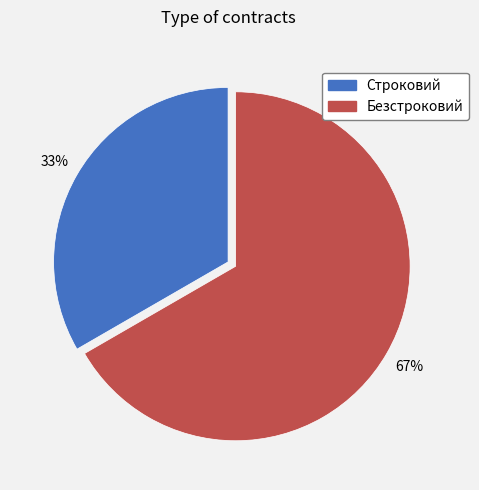

To the nearest percent, what is the average slice percentage?

50%